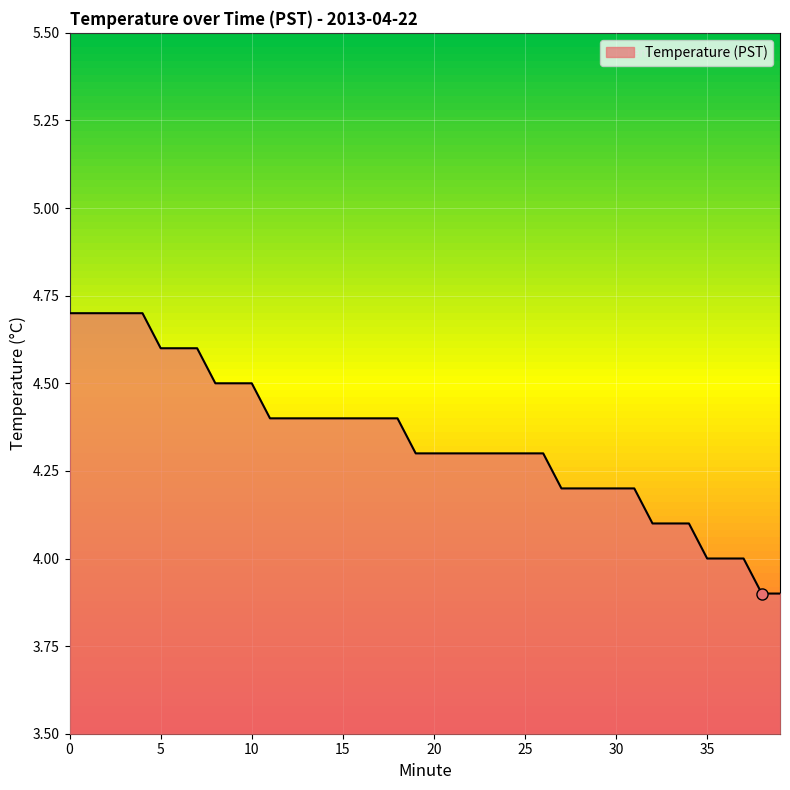

Count the values in the range 4 to 5.

38